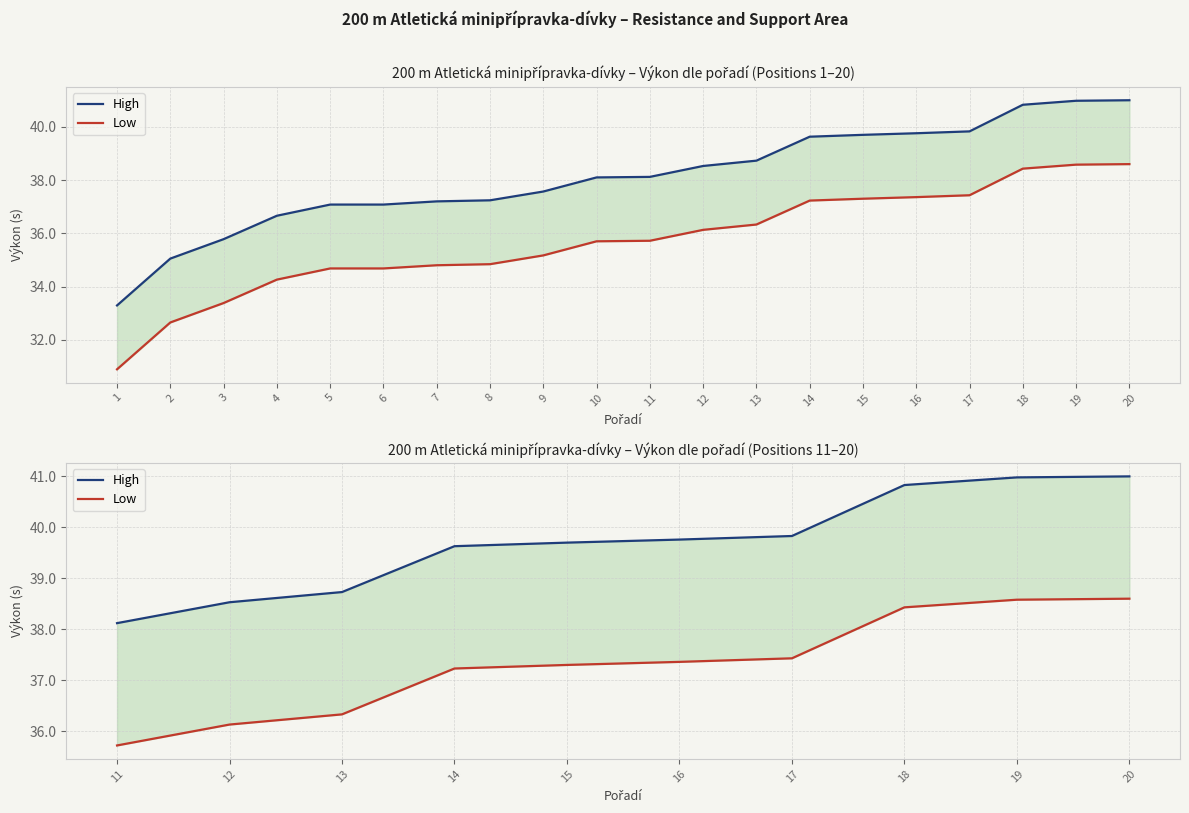

Is the value of High at 17 greater than the value of Low at 12?

Yes